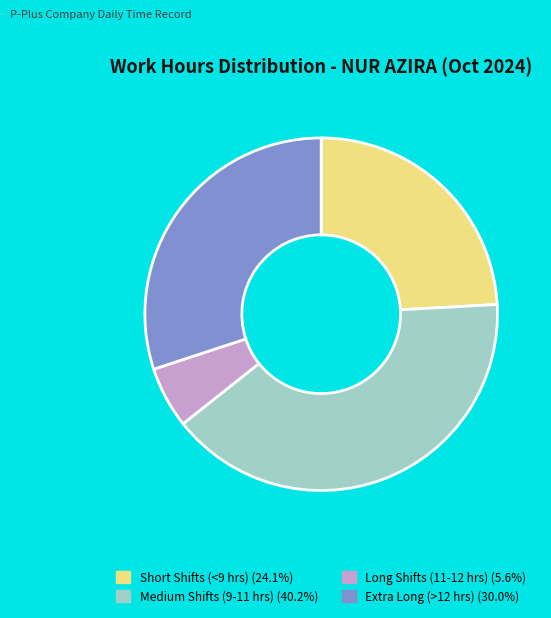

Is there a majority slice in this chart?

No